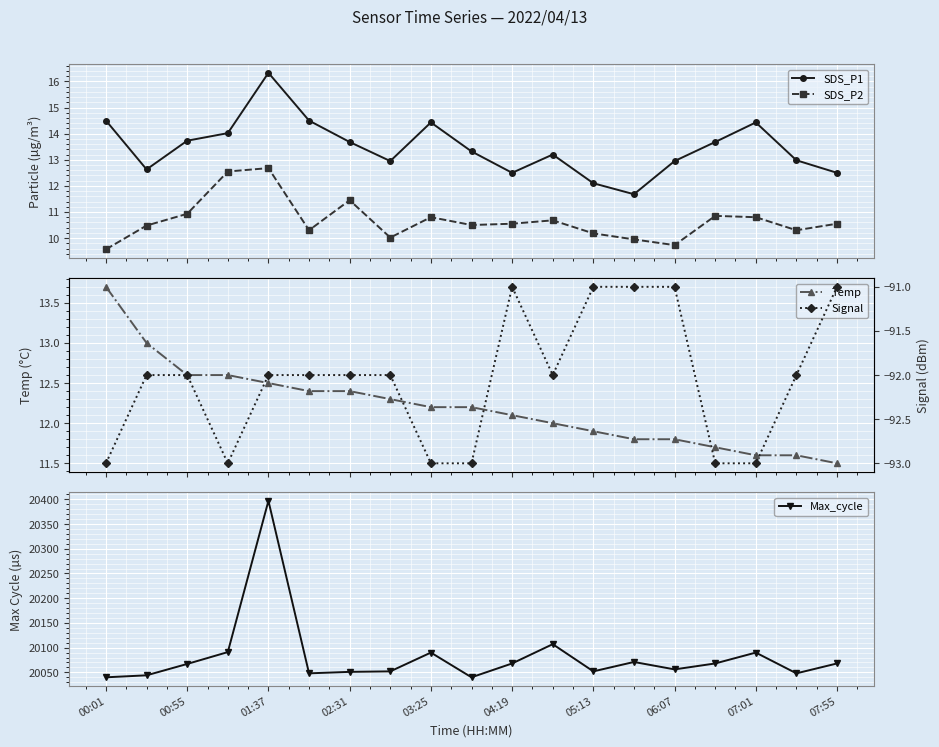

What is the highest value of the SDS_P2 series?

12.7